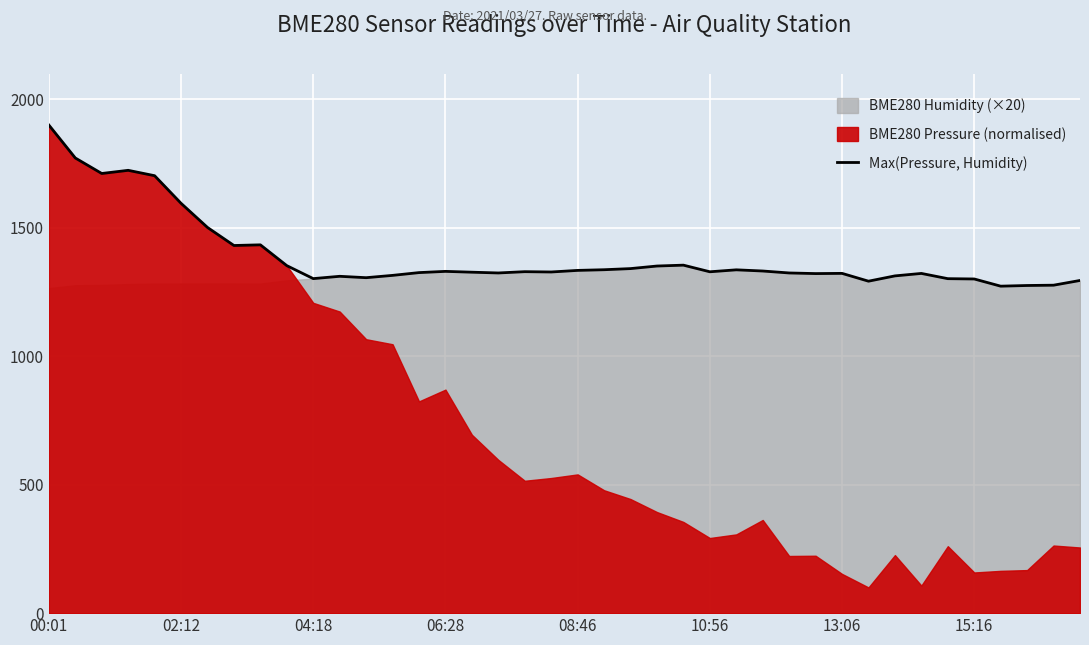

The chart shows a value of 1331.8 at 27. True or false?

True